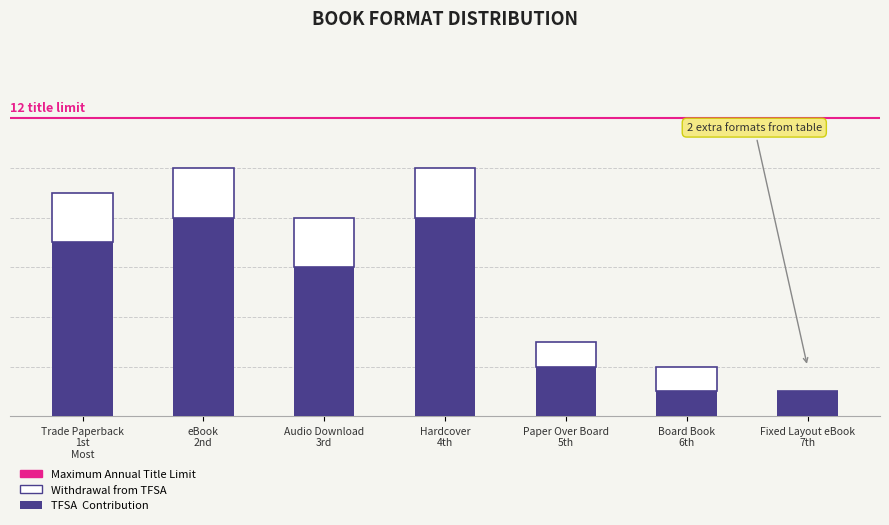

What position from the right is Paper Over Board
5th?

3